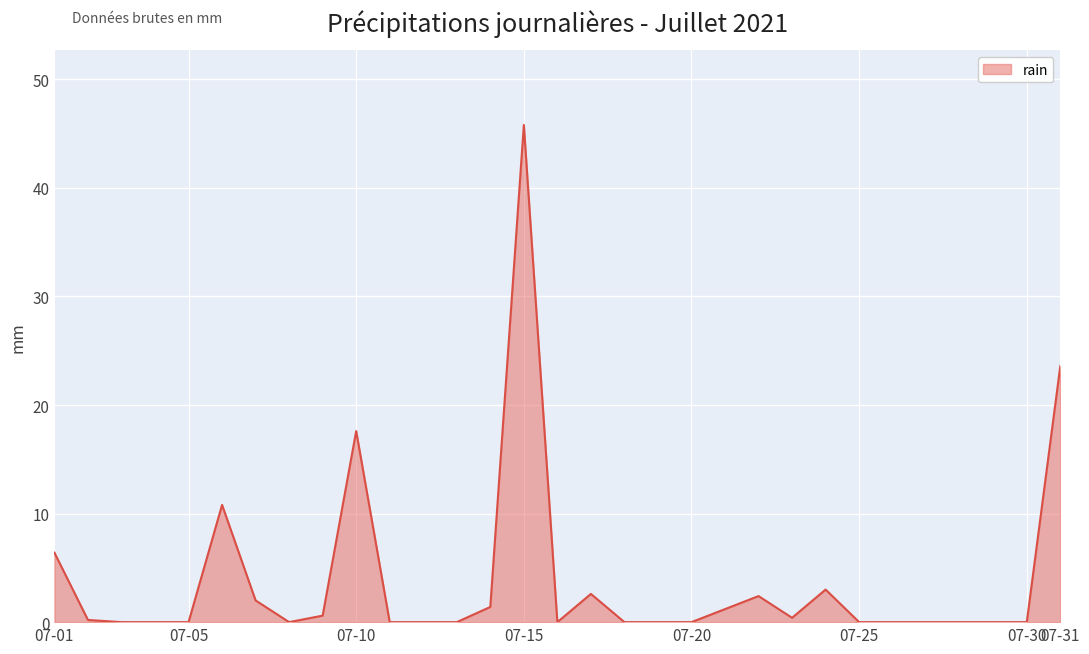

Does the chart have visible grid lines?

Yes